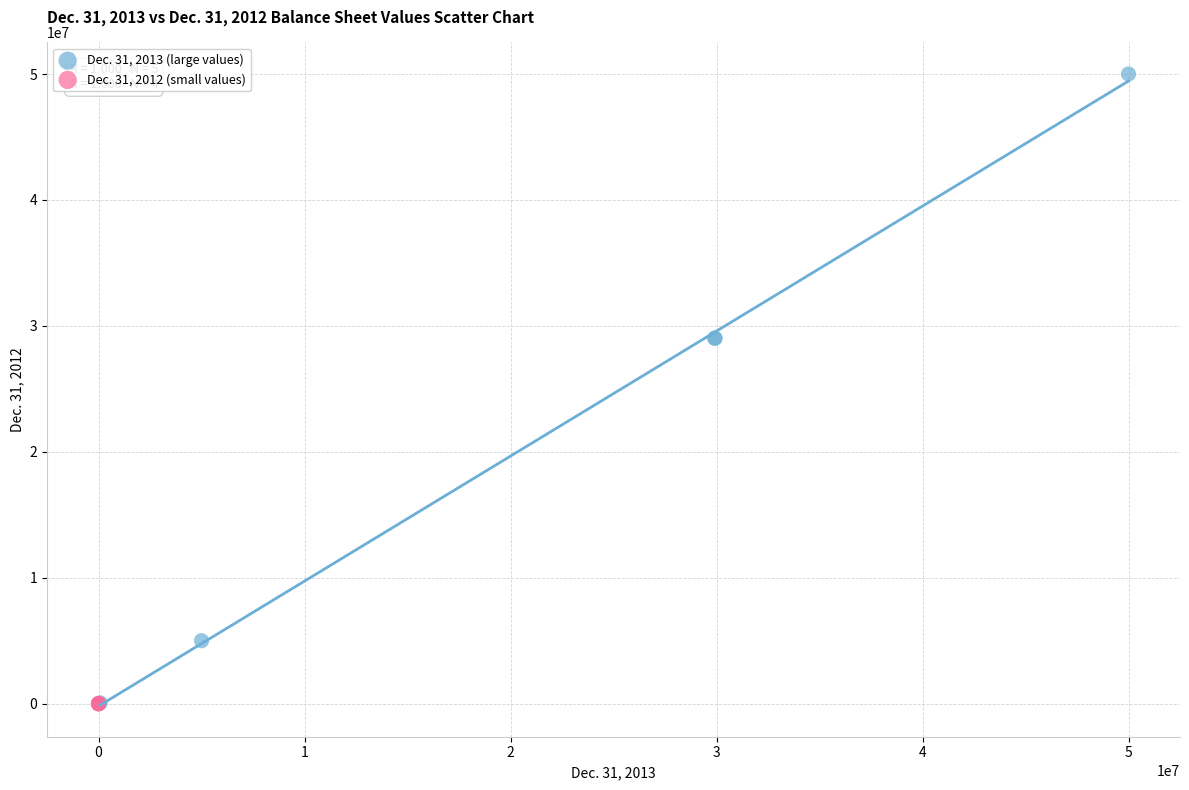

What are all the series names shown in the legend?

Dec. 31, 2013 (large values), Dec. 31, 2012 (small values)